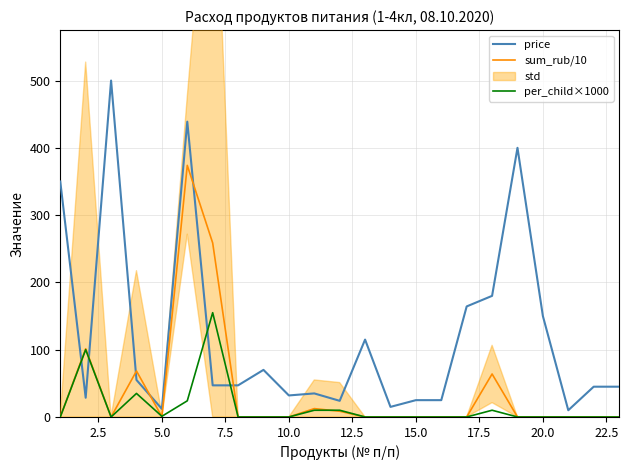

True or false: per_child×1000 and price intersect in this chart.

True